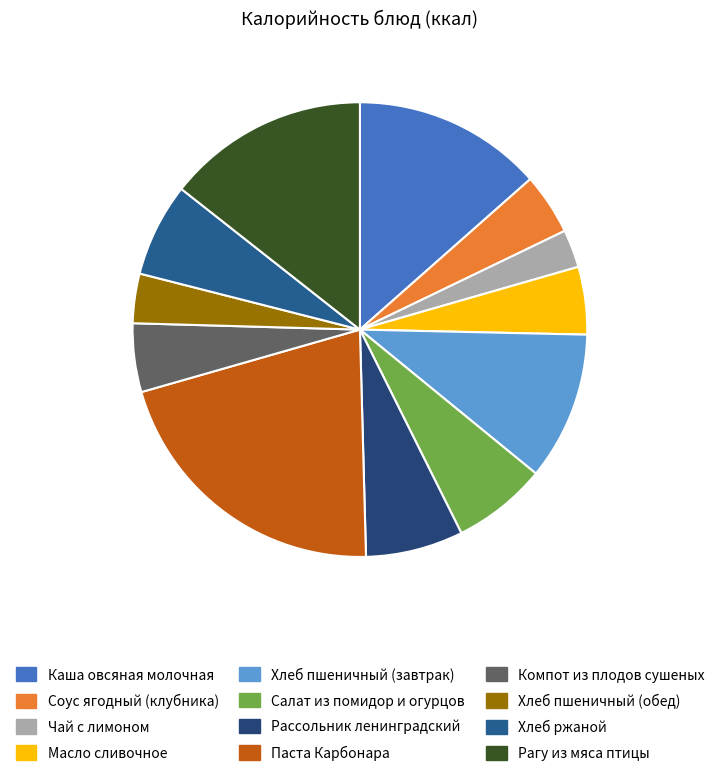

How many slices are in this pie chart?

12